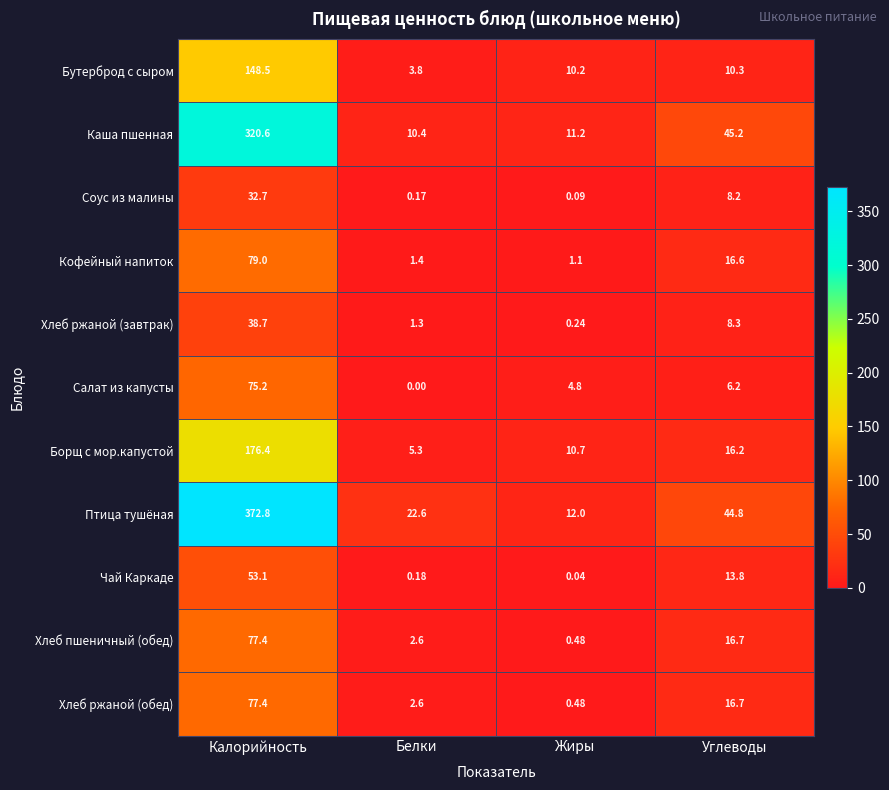

What is the difference between the highest and lowest values at Калорийность?

340.1